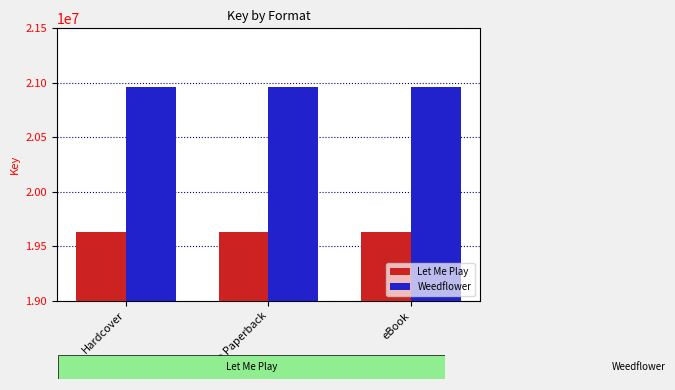

List the series in order of their overall mean, highest first.

Weedflower, Let Me Play